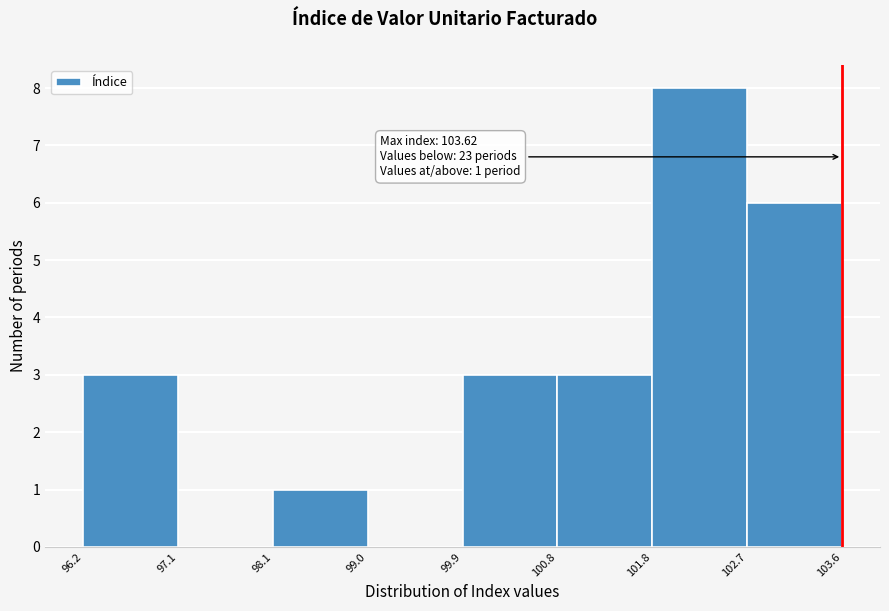

Which range on the x-axis has the tallest bar?

101.8 to 102.7